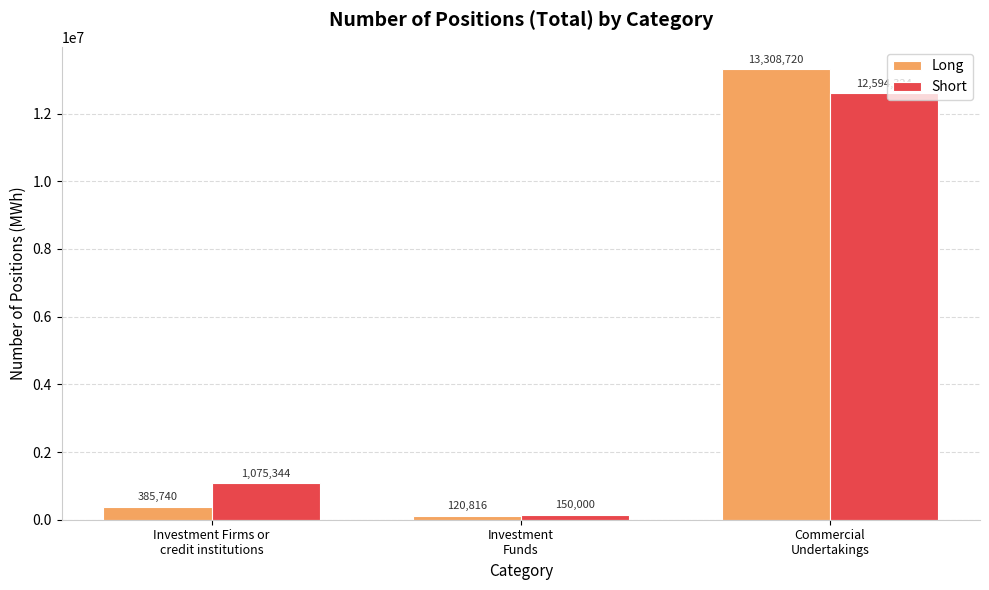

At Commercial
Undertakings, list the series in order from largest to smallest.

Long, Short